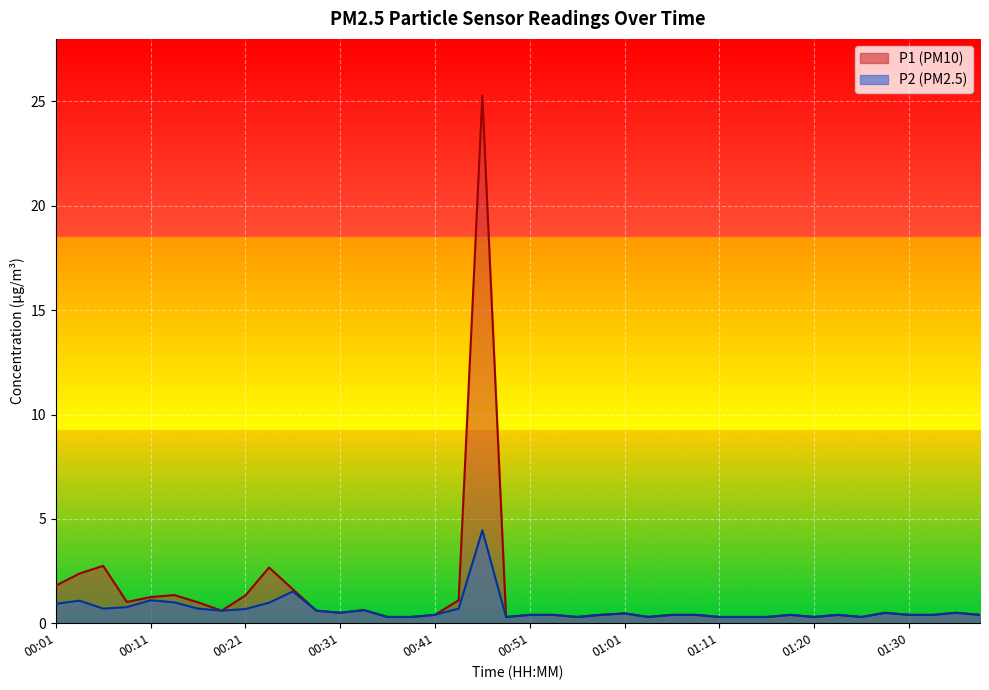

How many interior local peaks does the P1 series have?

10